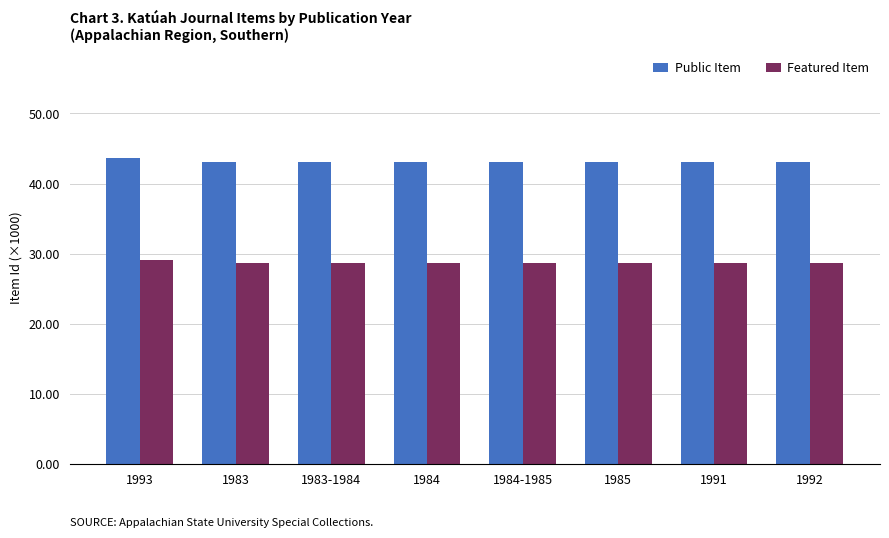

Which series has the largest range (max minus min)?

Public Item